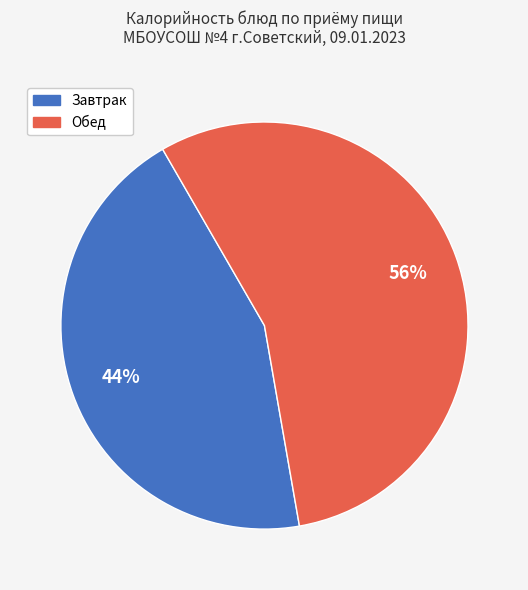

Does any single category account for the majority?

Yes